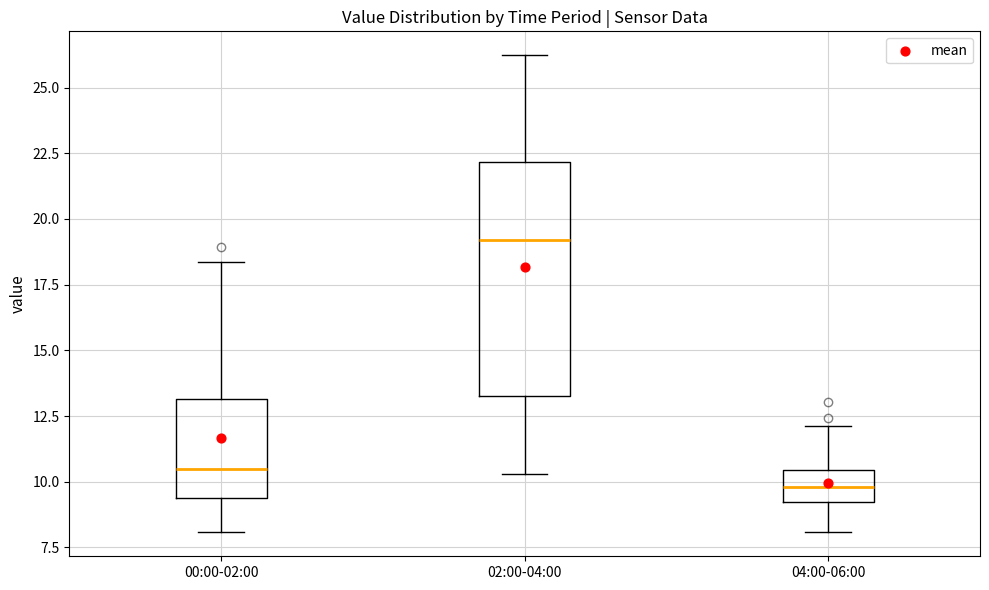

Reading left to right, transcribe this box plot: for each box, give where its median line is, the range the box spans, and where its two whiskers end, as read against the y-axis. The values are not printed on the chart, so give them approximately, as read against the axis.

00:00-02:00: median 10.5, box 9.5 to 13.0, whiskers 8.0 to 18.5
02:00-04:00: median 19.0, box 13.5 to 22.0, whiskers 10.5 to 26.0
04:00-06:00: median 10.0, box 9.0 to 10.5, whiskers 8.0 to 12.0